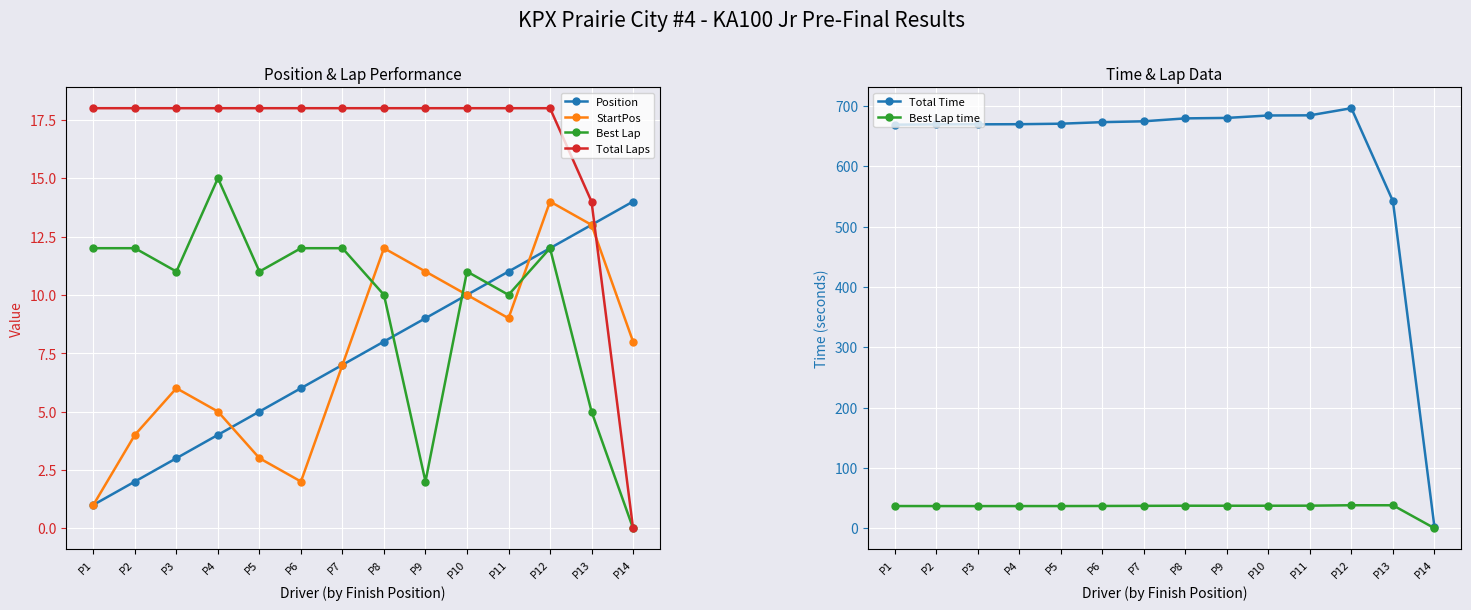

Which series has the widest spread of values?

Total Time